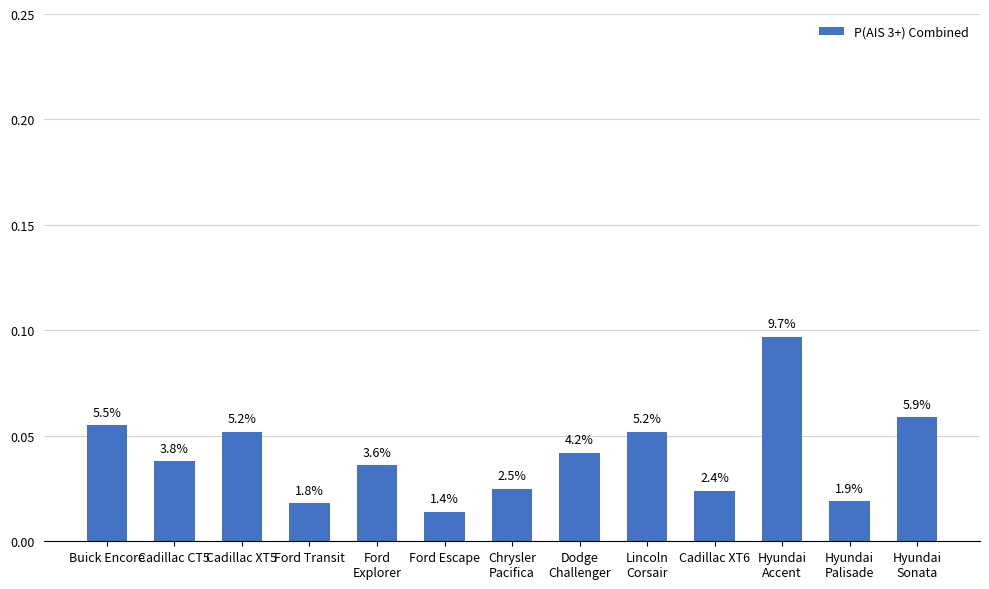

Does the chart contain any negative values?

No